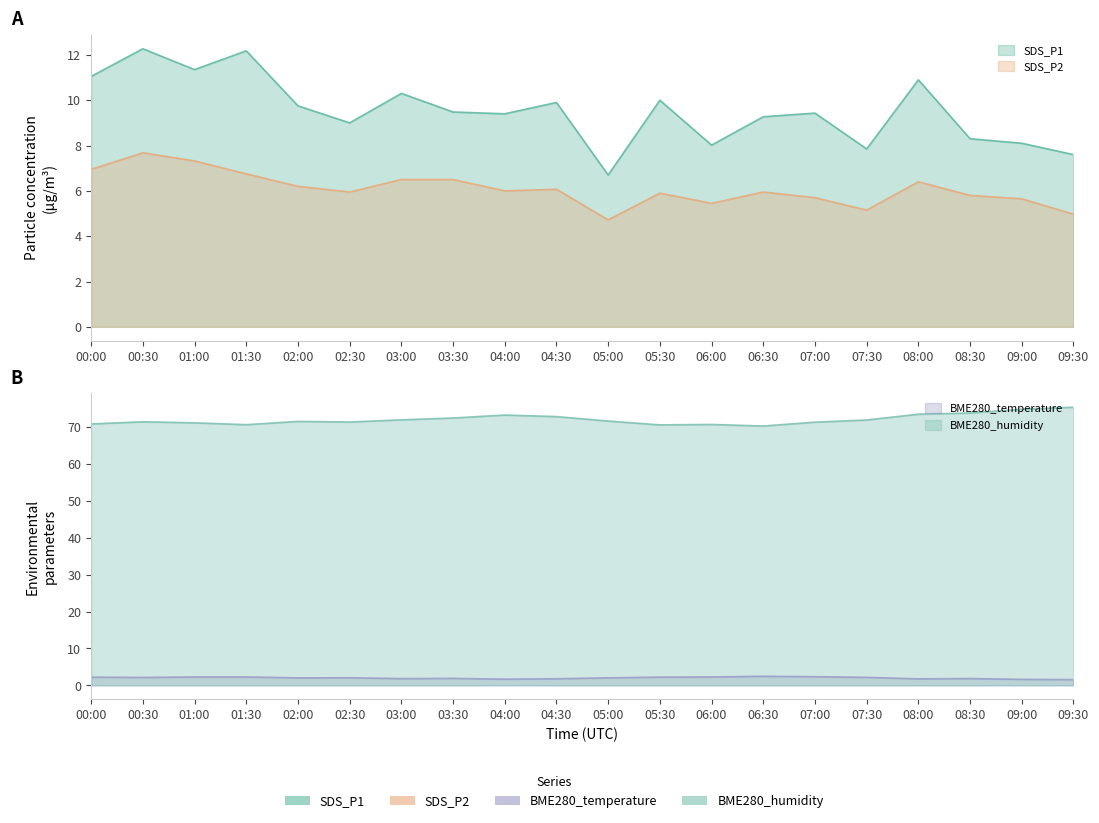

Is the value of SDS_P2 at 01:30 greater than the value of SDS_P1 at 04:30?

No